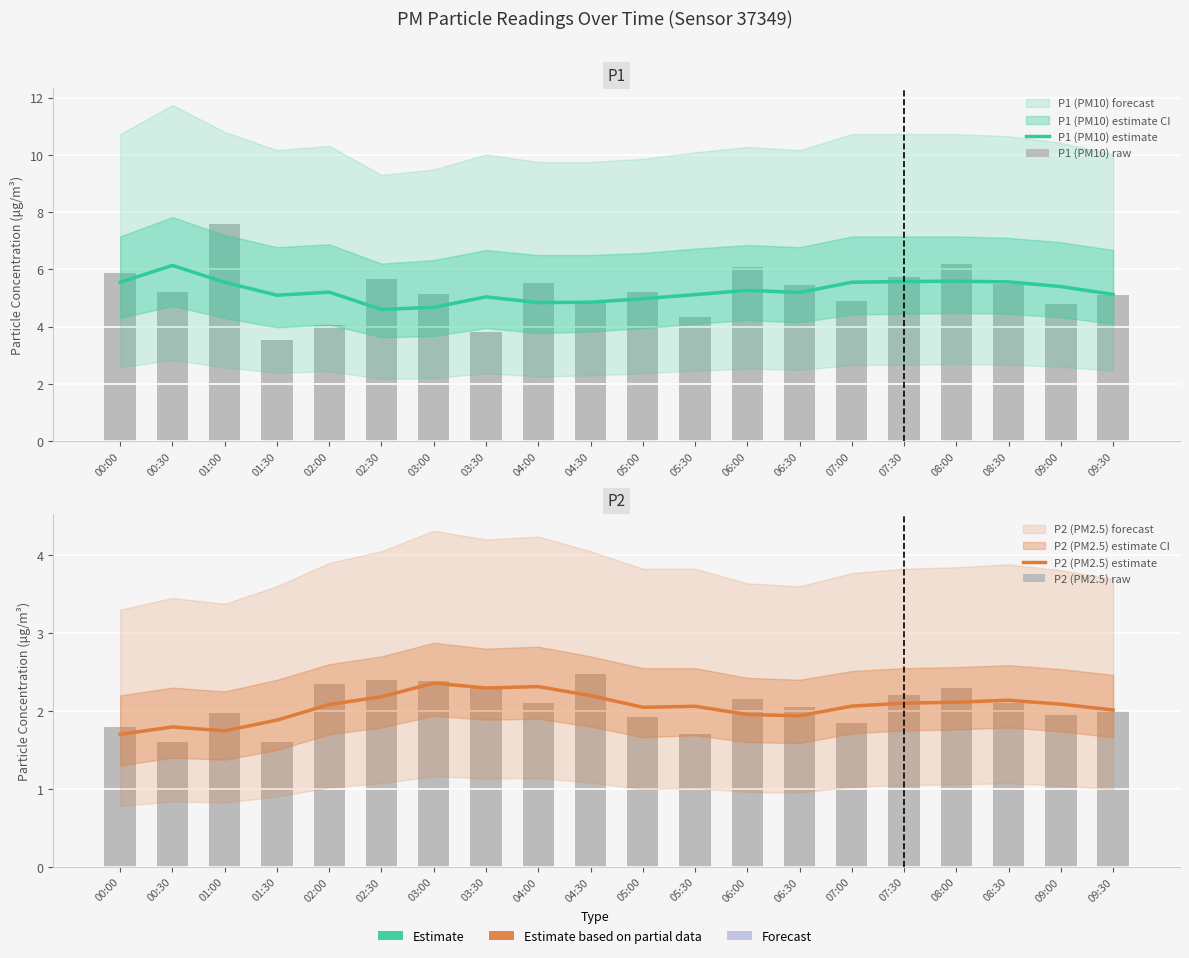

The P1 (PM10) raw series shows 3.5 at 01:30. True or false?

True